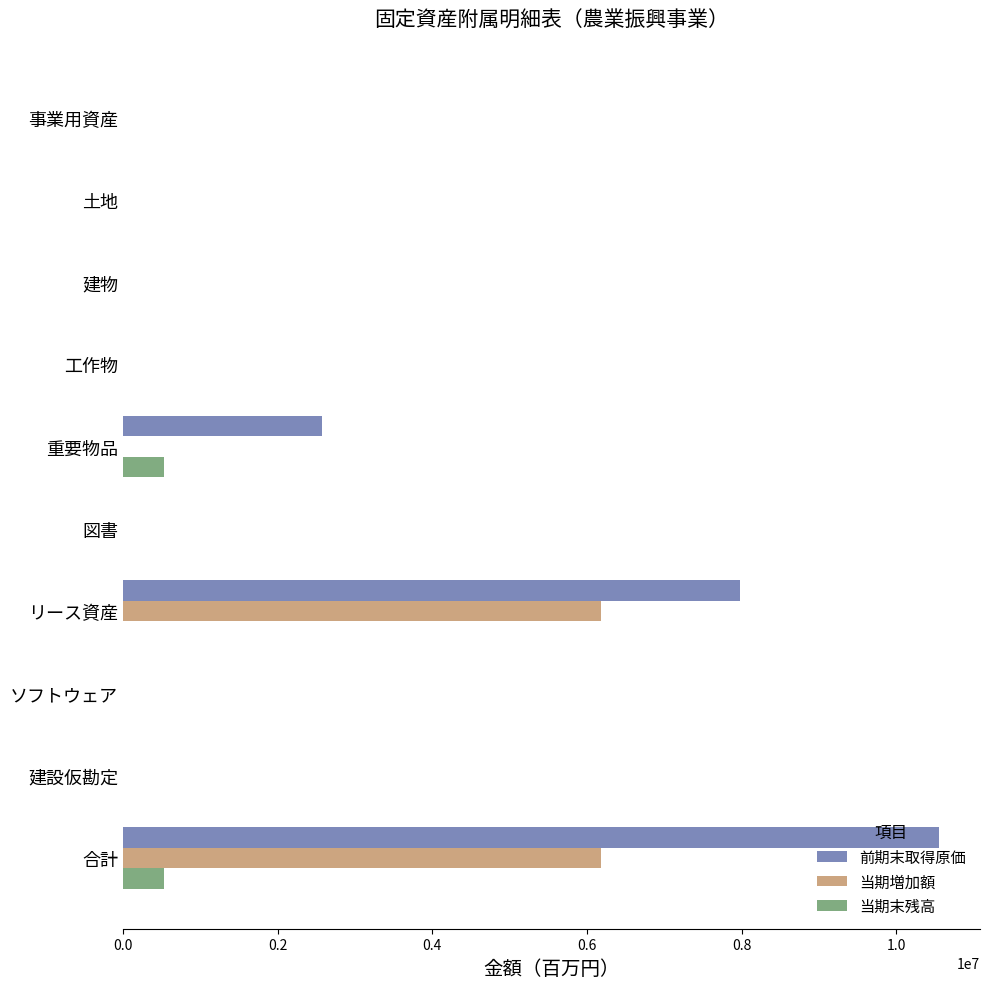

How many series are shown in this chart?

3